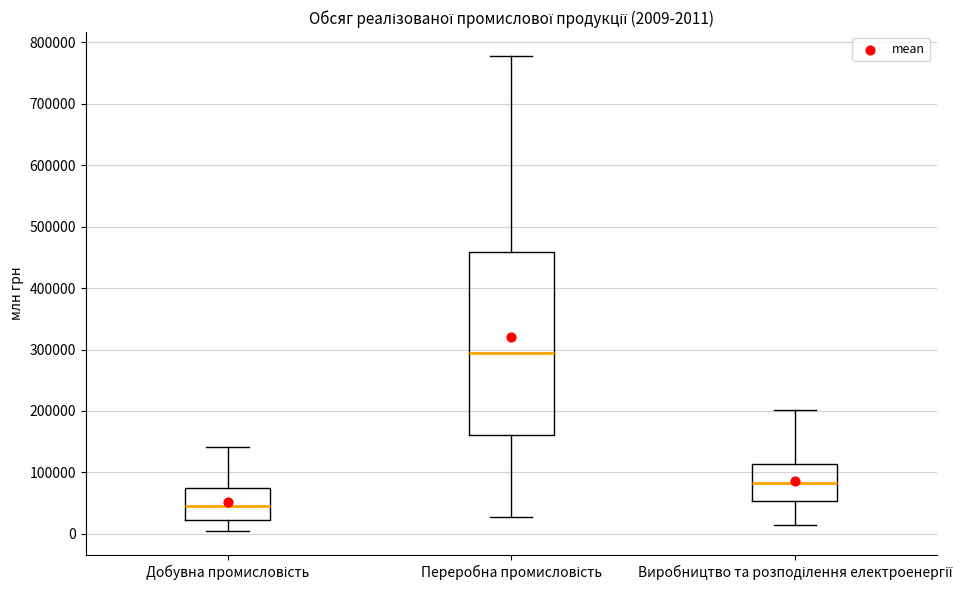

Comparing the boxes themselves (not the whiskers), which one is the tallest?

Переробна промисловість